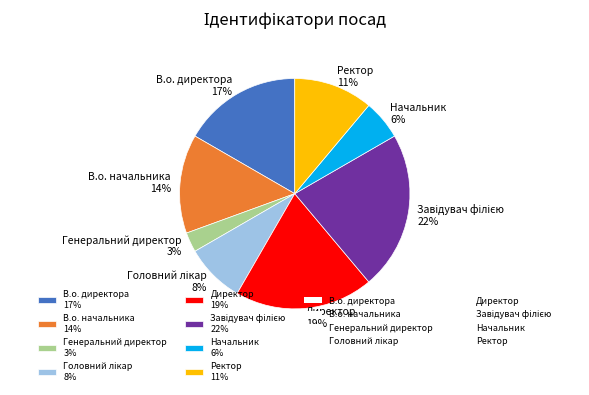

Between В.о. директора 17% and Директор 19%, which is larger?

Директор 19%